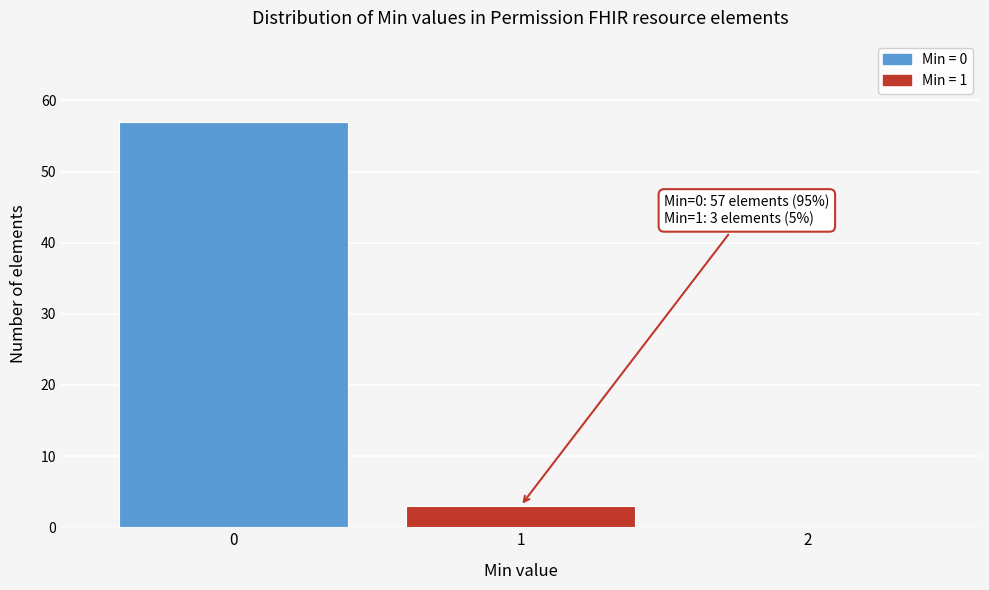

Which range on the x-axis has the tallest bar?

-0.5 to 0.5